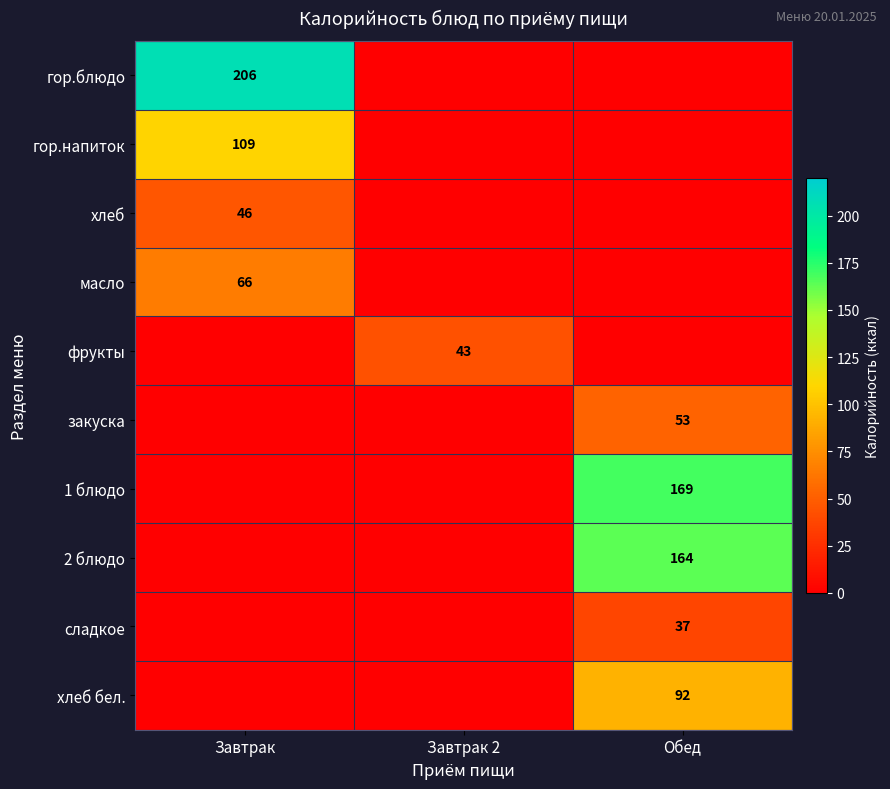

What is the total value across all series at Обед?

515.0